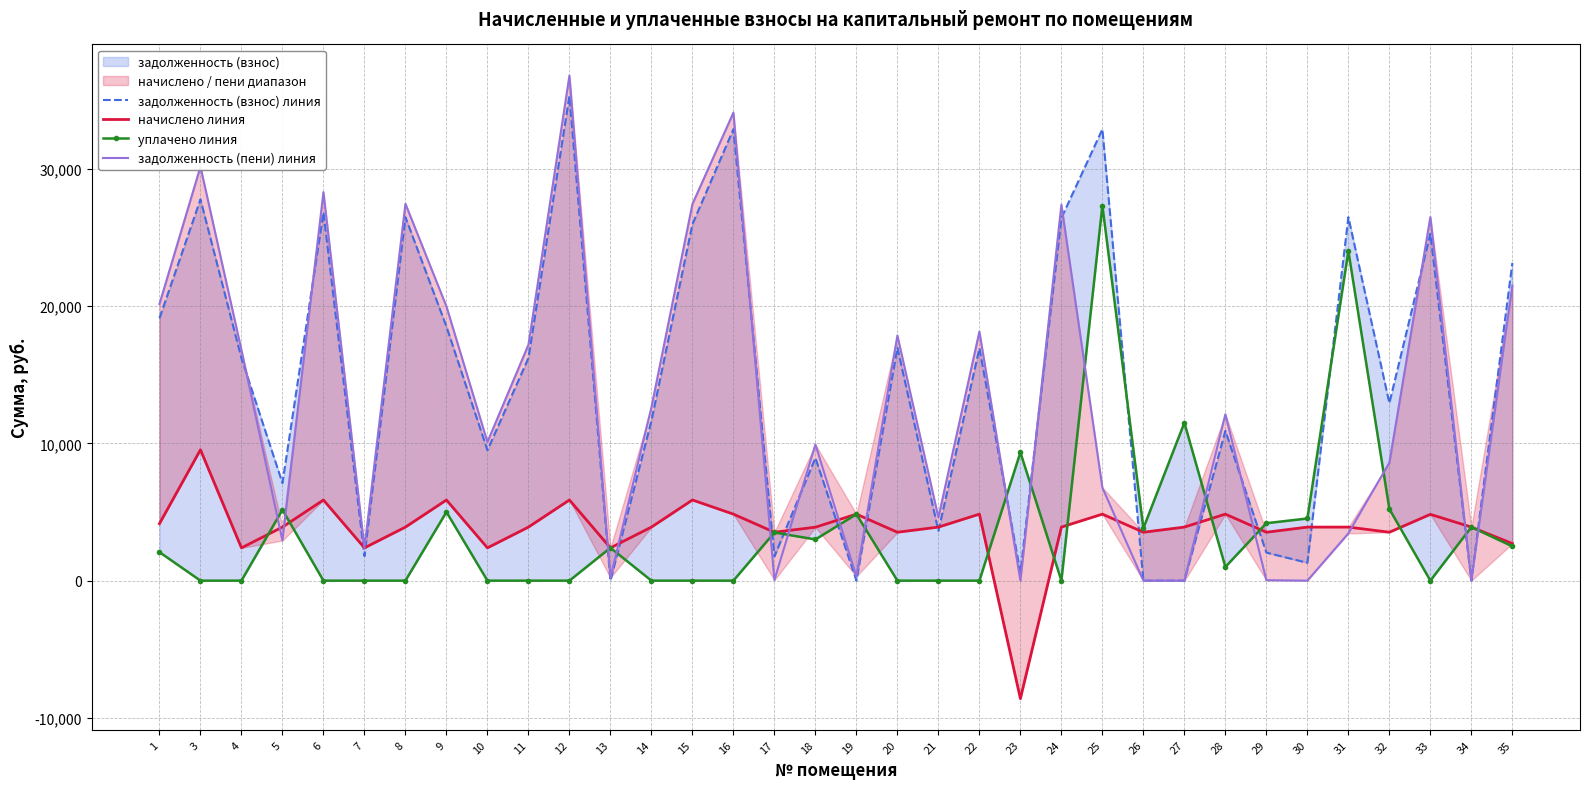

What is the greatest value displayed?

36780.1